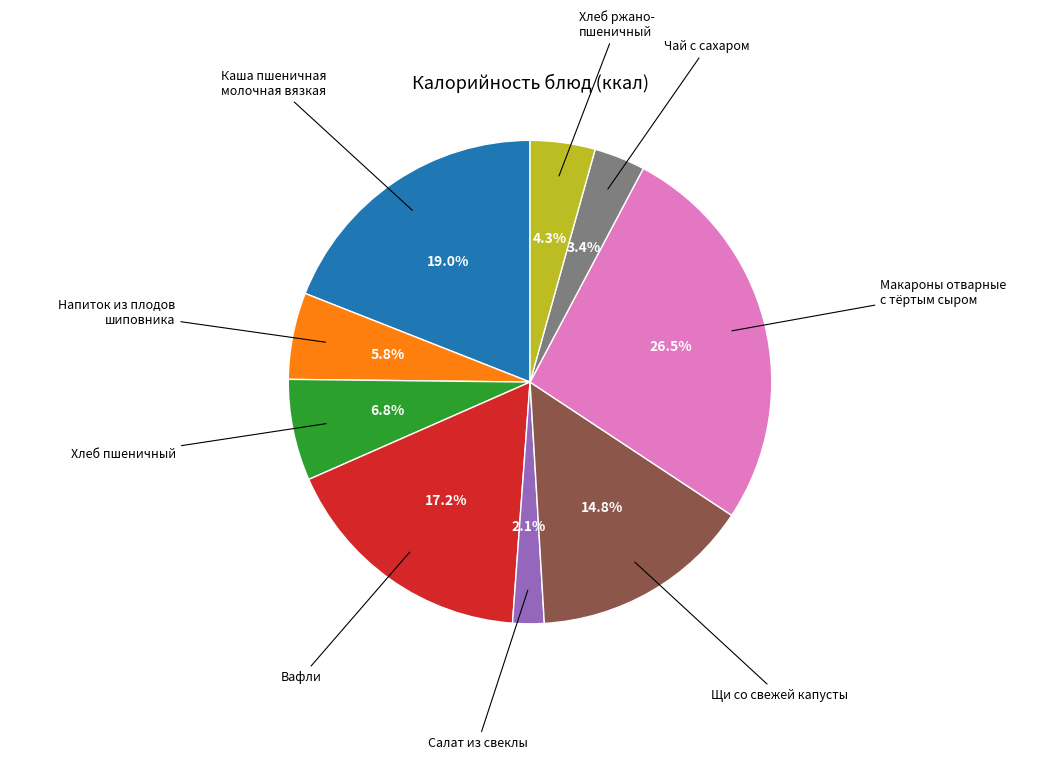

Is there a majority slice in this chart?

No